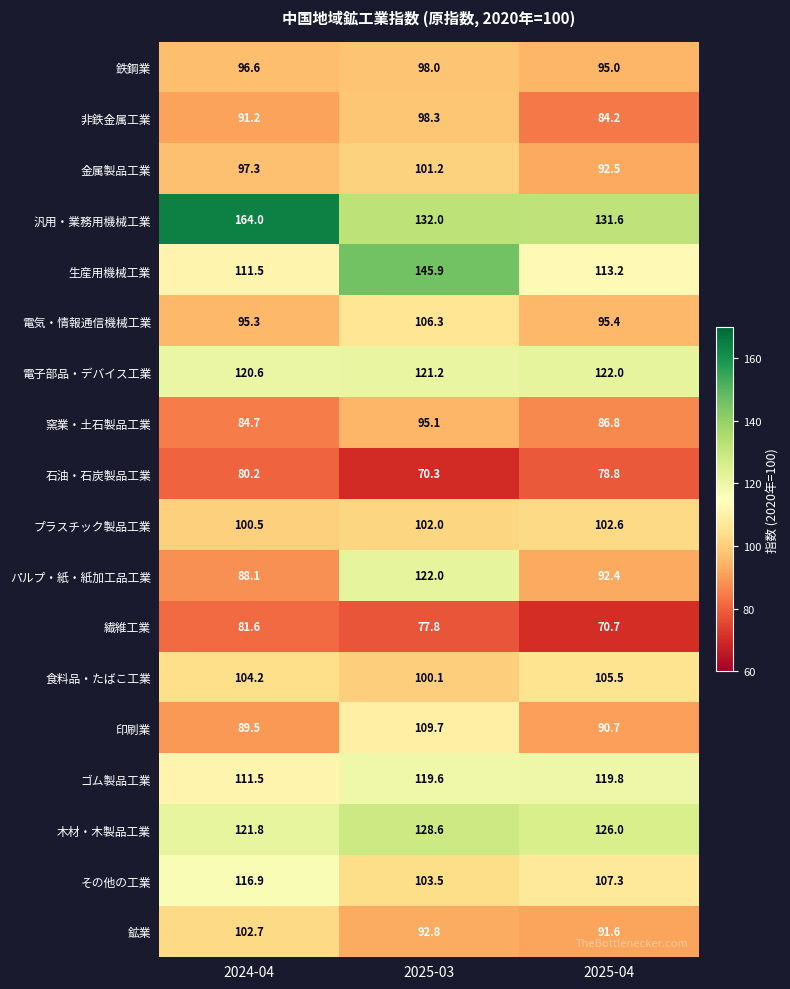

Which category has the highest value across all series?

2024-04